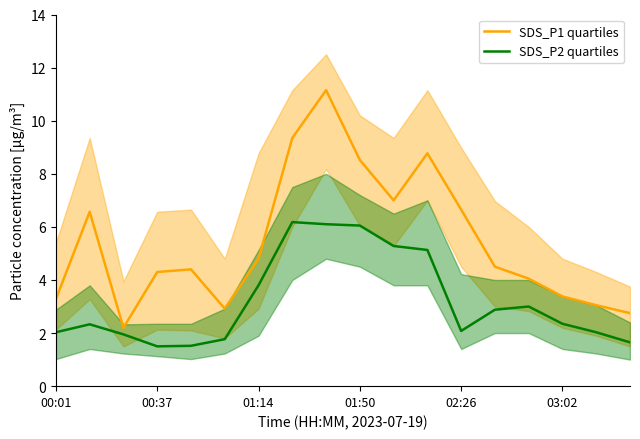

What is the minimum value for SDS_P2 quartiles?

1.5